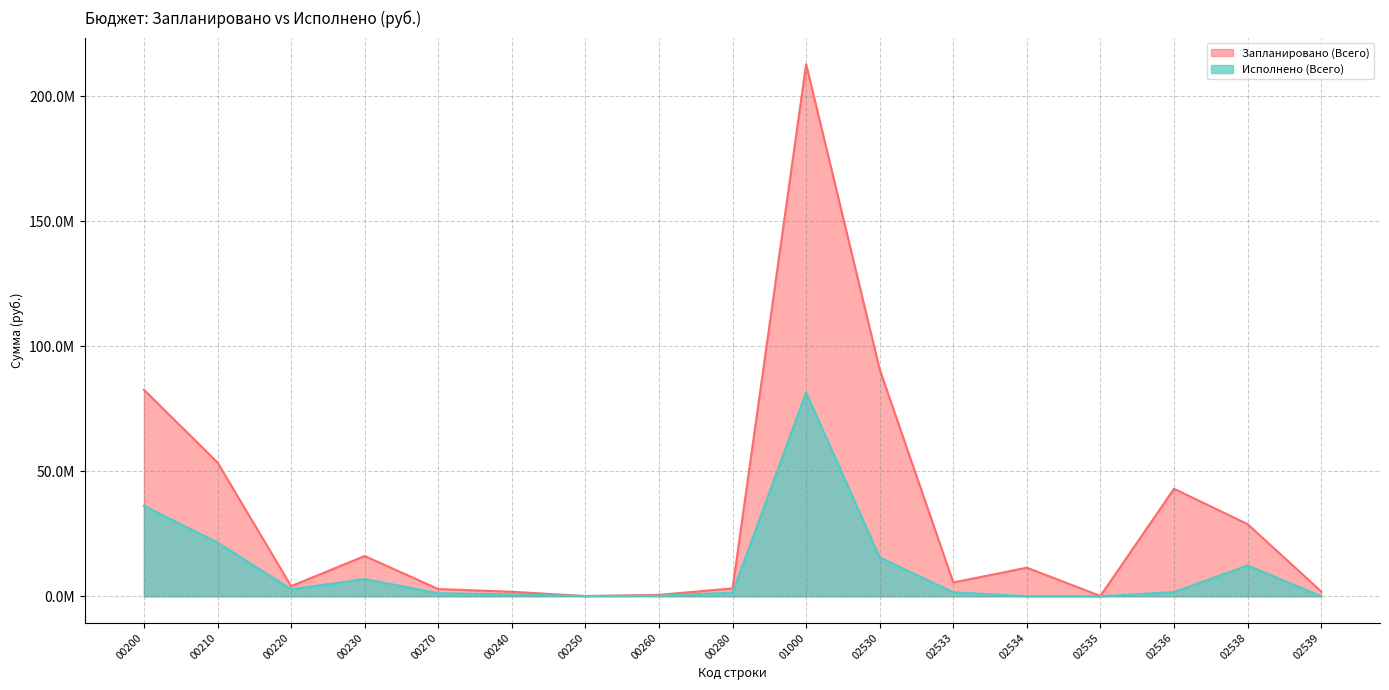

Rank the categories by Запланировано (Всего) value from lowest to highest.

00250, 02535, 00260, 00240, 02539, 00270, 00280, 00220, 02533, 02534, 00230, 02538, 02536, 00210, 00200, 02530, 01000